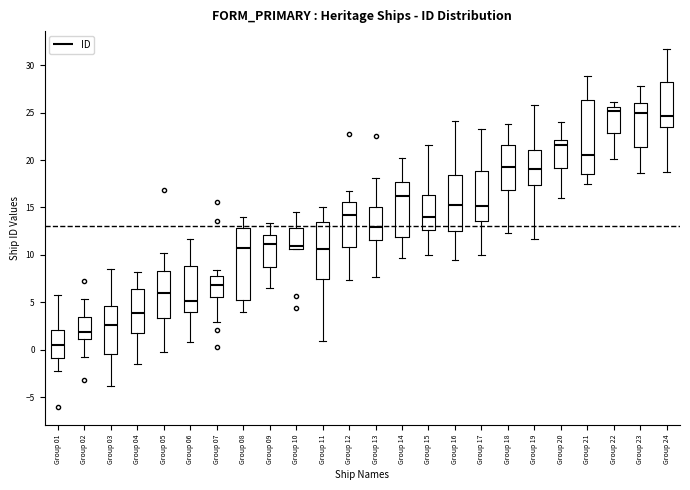

Reading left to right, read every box against the y-axis: the position of its median line, the range the box covers, and the ends of its whiskers. The values are not printed on the chart, so give them approximately, as read against the axis.

Group 01: median 0.5, box -1.0 to 2.0, whiskers -2.5 to 6.0
Group 02: median 2.0, box 1.0 to 3.5, whiskers -0.5 to 5.5
Group 03: median 2.5, box -0.5 to 4.5, whiskers -4.0 to 8.5
Group 04: median 4.0, box 2.0 to 6.5, whiskers -1.5 to 8.0
Group 05: median 6.0, box 3.5 to 8.5, whiskers 0.0 to 10.0
Group 06: median 5.0, box 4.0 to 9.0, whiskers 1.0 to 11.5
Group 07: median 7.0, box 5.5 to 8.0, whiskers 3.0 to 8.5
Group 08: median 10.5, box 5.5 to 13.0, whiskers 4.0 to 14.0
Group 09: median 11.0, box 8.5 to 12.0, whiskers 6.5 to 13.5
Group 10: median 11.0, box 10.5 to 13.0, whiskers 10.5 to 14.5
Group 11: median 10.5, box 7.5 to 13.5, whiskers 1.0 to 15.0
Group 12: median 14.0, box 11.0 to 15.5, whiskers 7.5 to 16.5
Group 13: median 13.0, box 11.5 to 15.0, whiskers 7.5 to 18.0
Group 14: median 16.0, box 12.0 to 17.5, whiskers 9.5 to 20.0
Group 15: median 14.0, box 12.5 to 16.5, whiskers 10.0 to 21.5
Group 16: median 15.5, box 12.5 to 18.5, whiskers 9.5 to 24.0
Group 17: median 15.0, box 13.5 to 19.0, whiskers 10.0 to 23.0
Group 18: median 19.0, box 17.0 to 21.5, whiskers 12.5 to 24.0
Group 19: median 19.0, box 17.5 to 21.0, whiskers 11.5 to 26.0
Group 20: median 21.5, box 19.0 to 22.0, whiskers 16.0 to 24.0
Group 21: median 20.5, box 18.5 to 26.5, whiskers 17.5 to 29.0
Group 22: median 25.0, box 23.0 to 25.5, whiskers 20.0 to 26.0
Group 23: median 25.0, box 21.5 to 26.0, whiskers 18.5 to 27.5
Group 24: median 24.5, box 23.5 to 28.0, whiskers 18.5 to 31.5